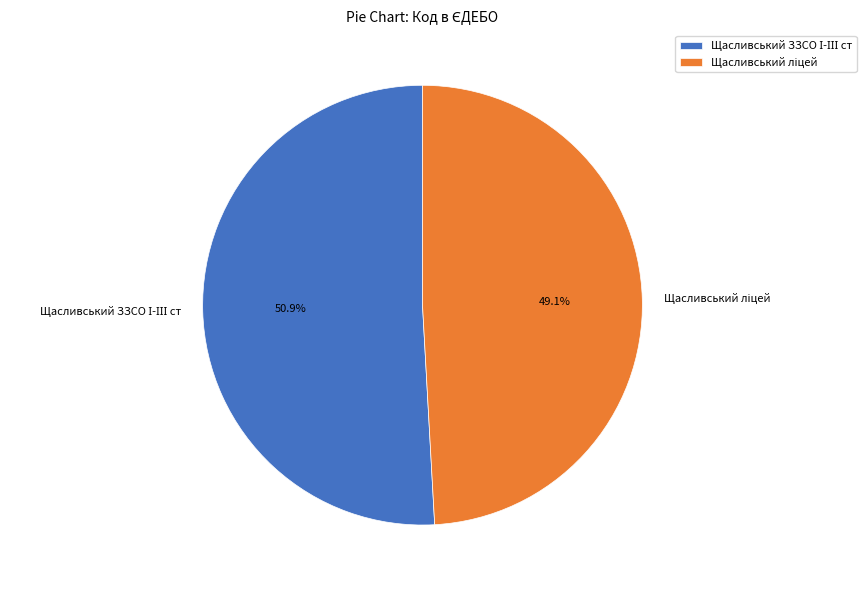

Does any single category account for the majority?

Yes